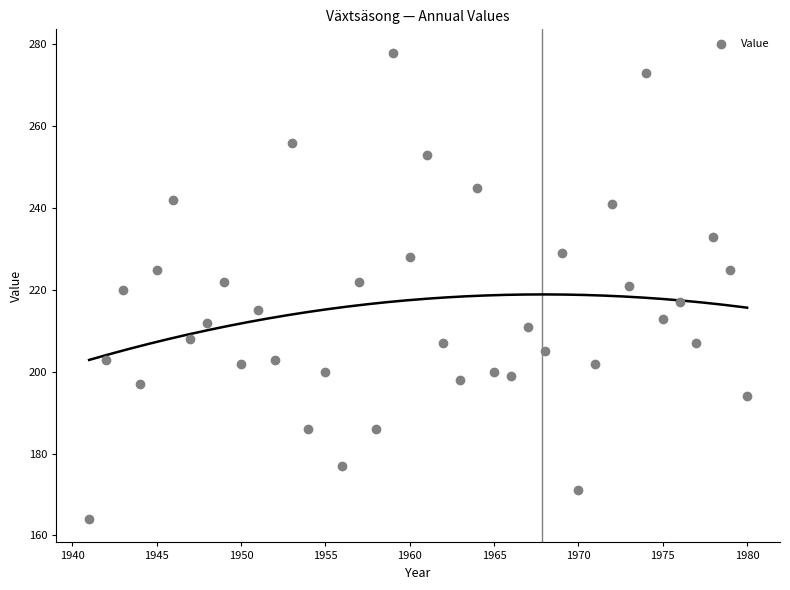

What is the range of X values (max minus min)?

39